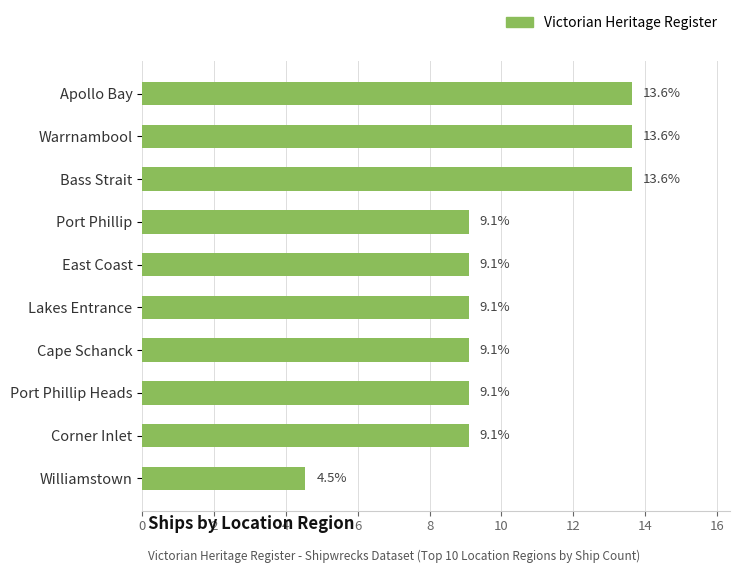

What is the average value?

10.0